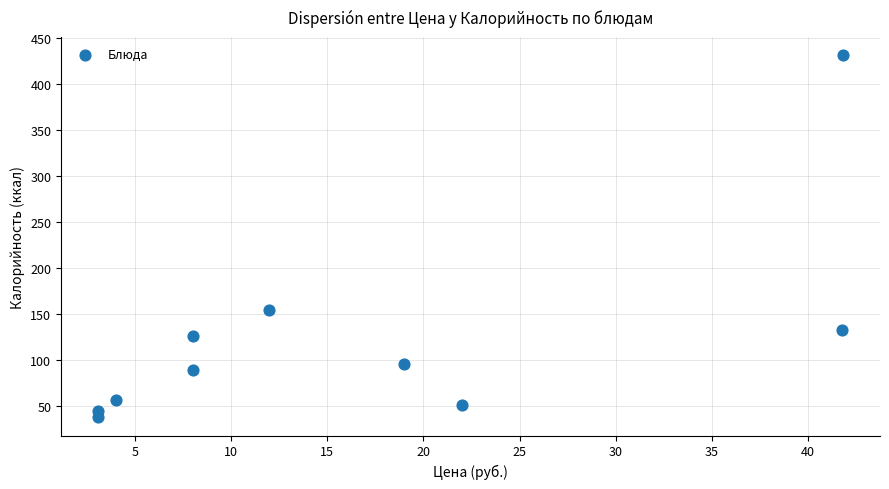

What is the range of Y values (max minus min)?

393